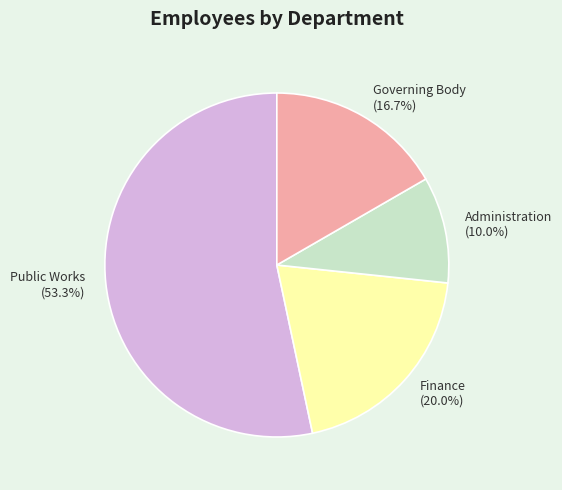

Approximately how many times larger is the value at Public Works (53.3%) compared to Administration (10.0%)?

5.3